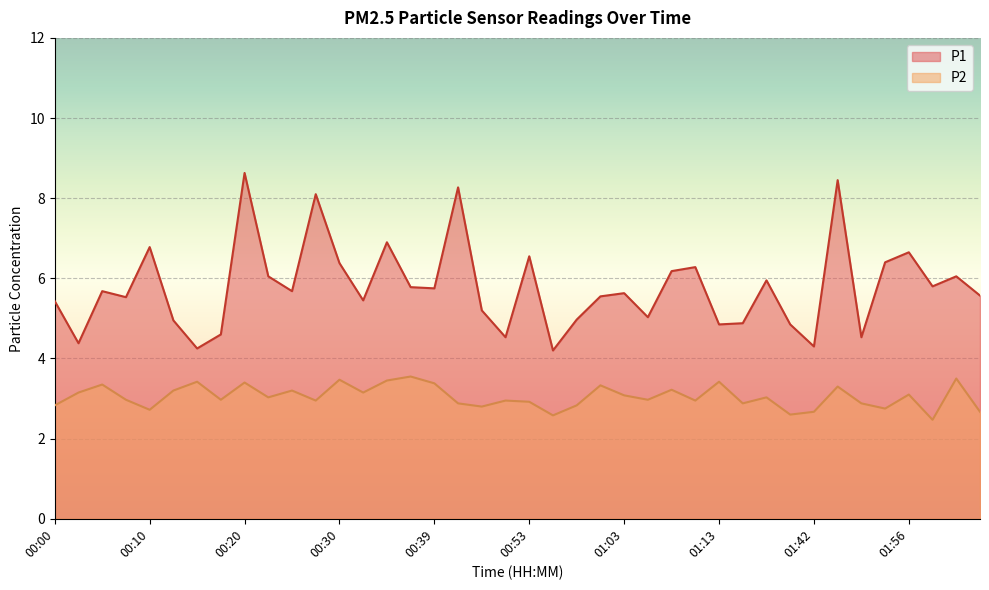

Which series has the largest total across all categories?

P1